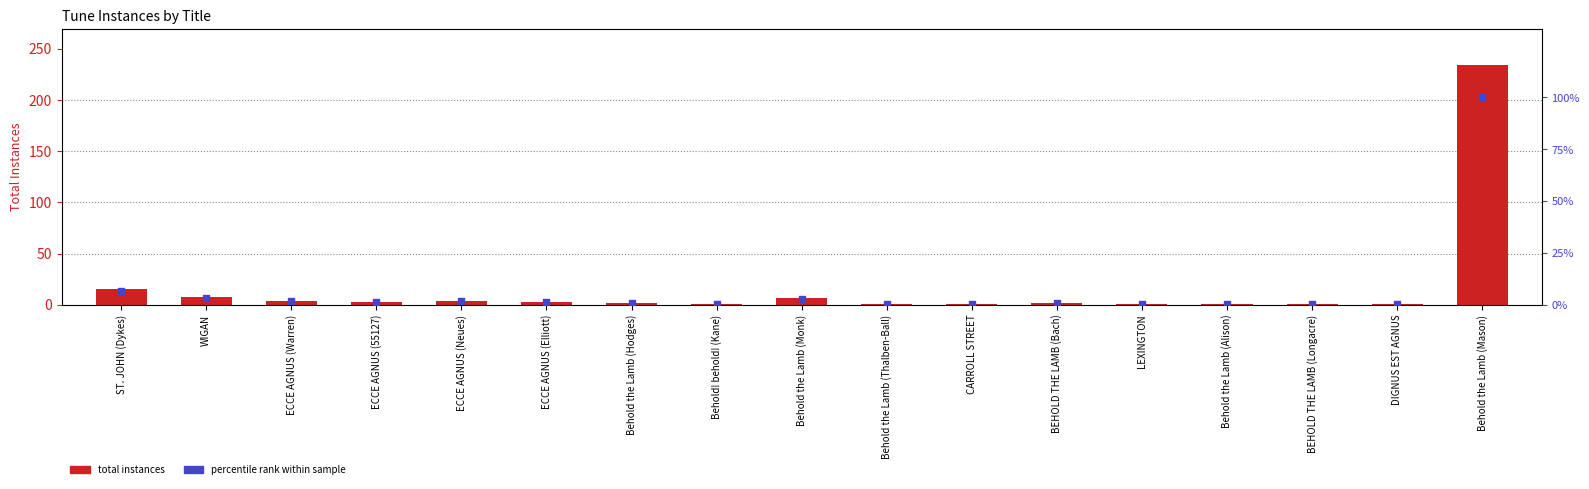

Which series reaches the minimum Y coordinate?

percentile rank